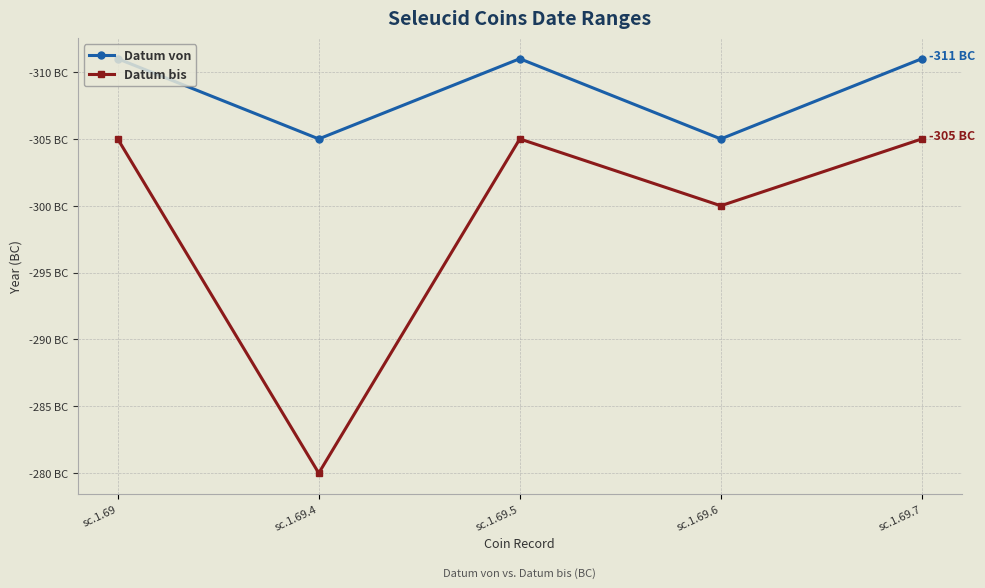

Is the value of Datum von at sc.1.69.6 greater than the value of Datum bis at sc.1.69.4?

No